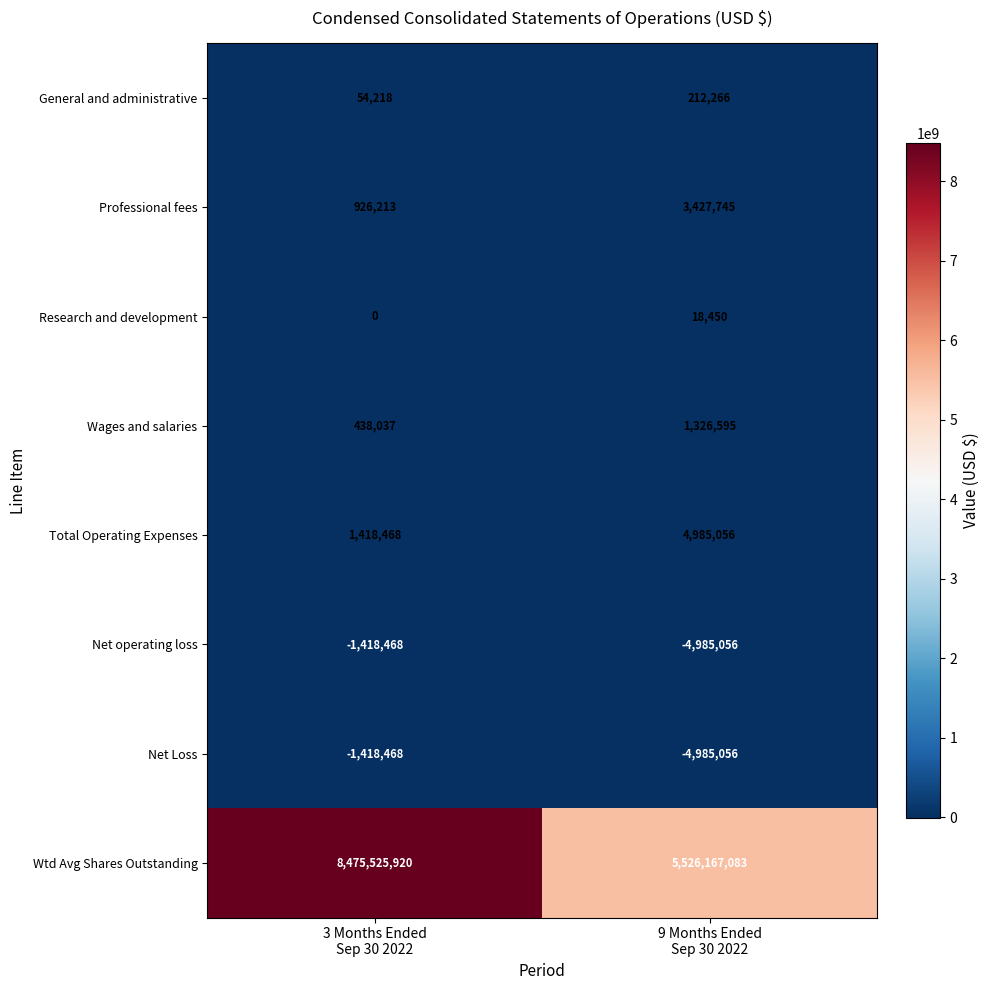

Which series has the largest total across all categories?

Wtd Avg Shares Outstanding